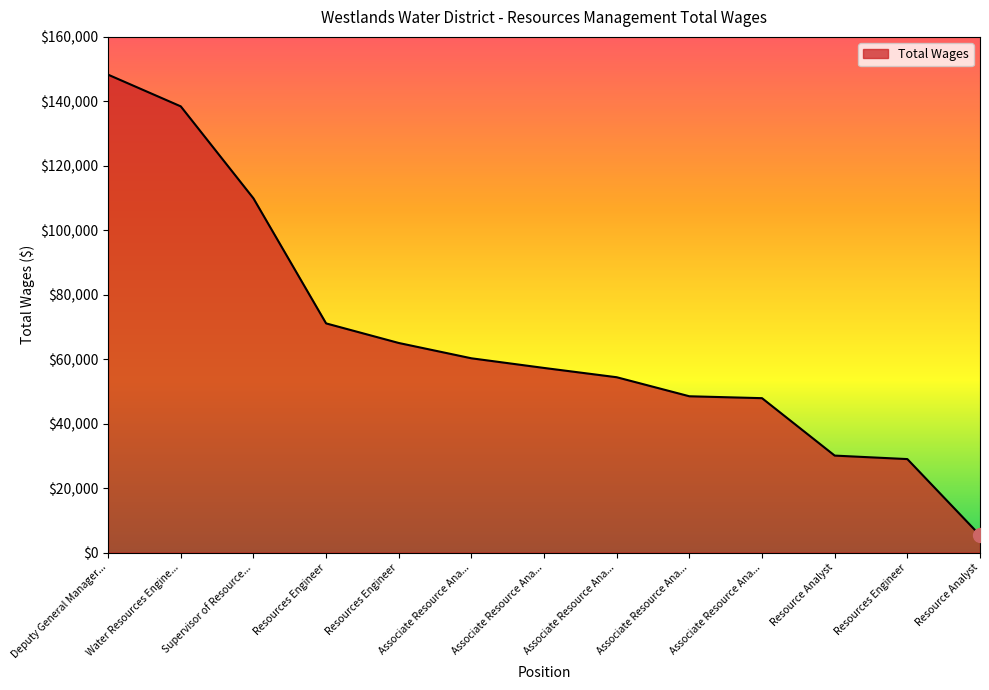

Does the chart have visible grid lines?

No